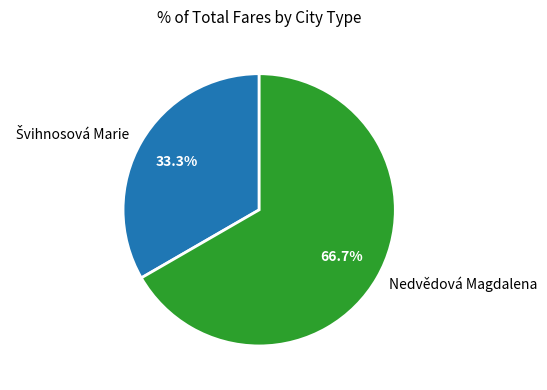

What percentage is NOT represented by Nedvědová Magdalena?

33.3%